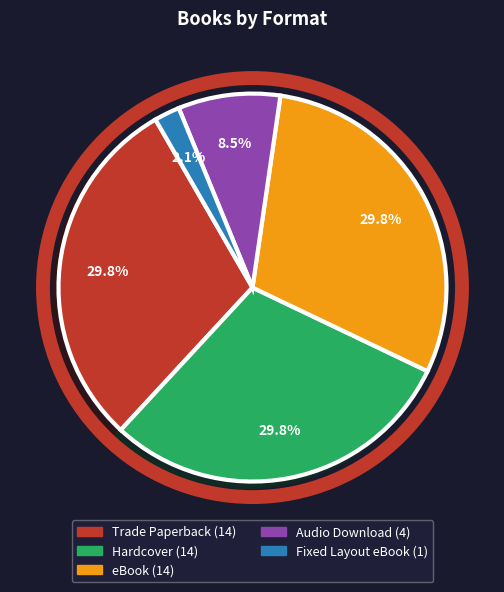

What portion of the pie excludes Fixed Layout eBook?

97.9%